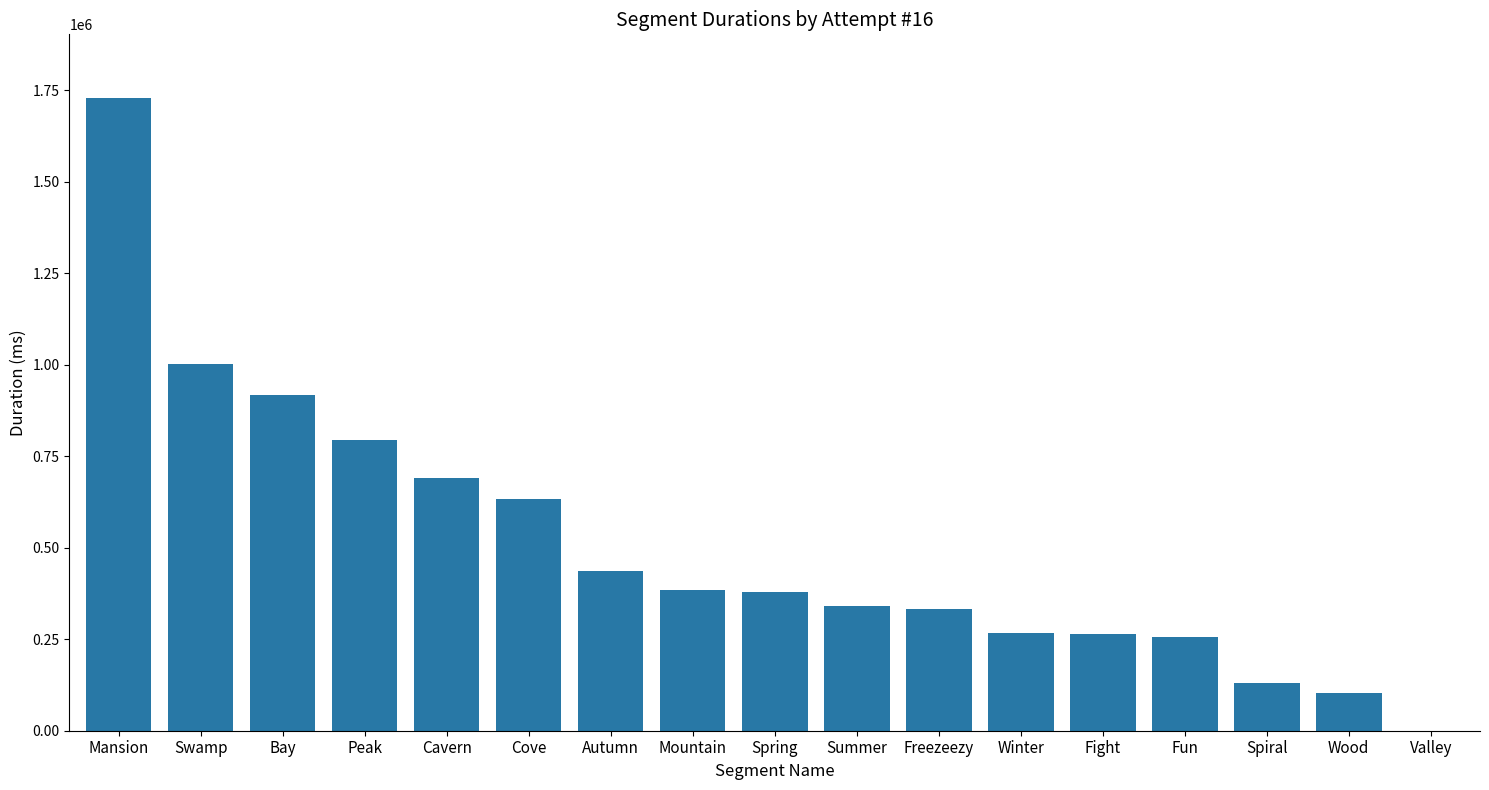

The chart shows a value of 1064204 at Cavern. True or false?

False